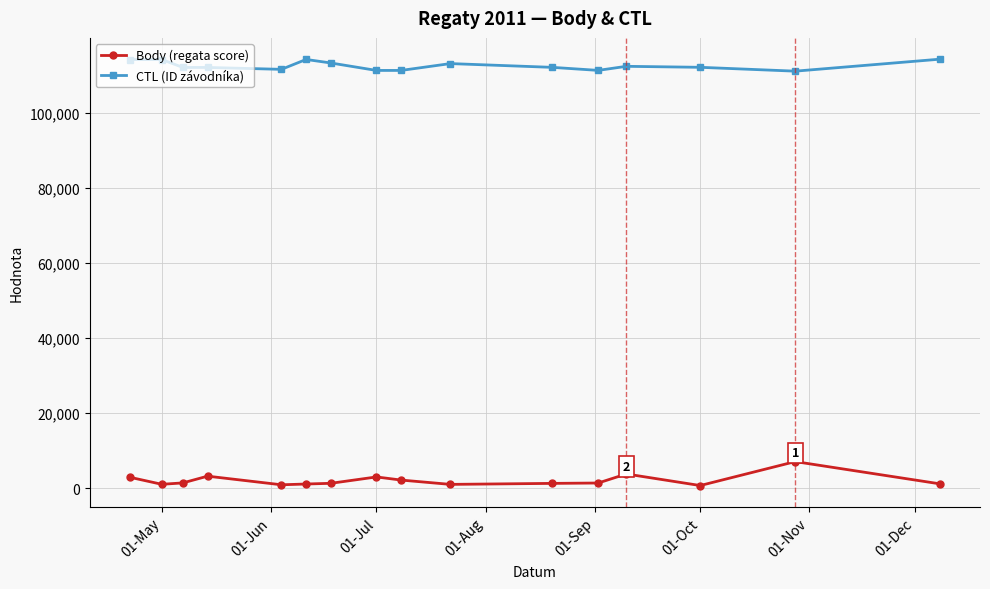

What is the average value of the CTL (ID závodníka) series?

112565